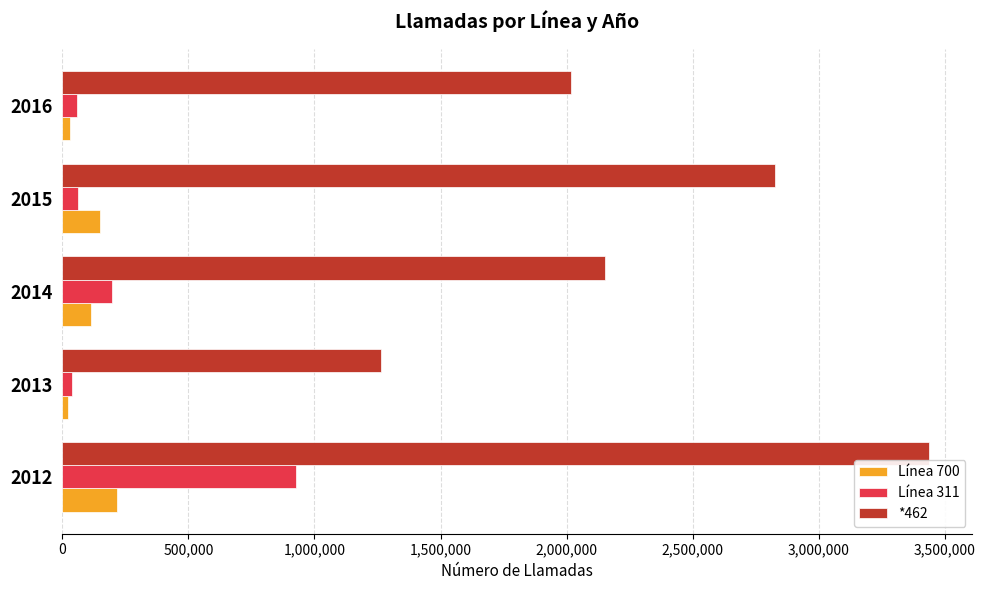

What is the difference between the maximum and second lowest values in the Línea 700 series?

183860